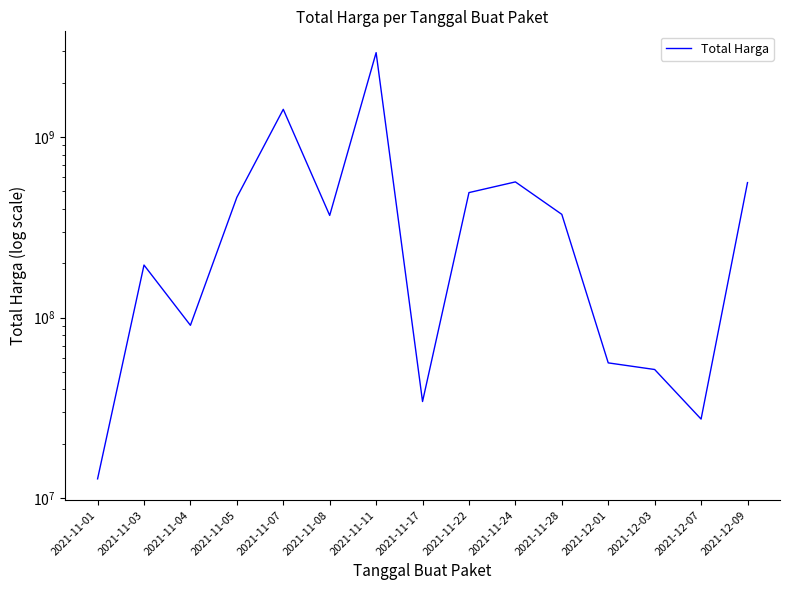

The value at 2021-11-04 is 90672075. True or false?

True